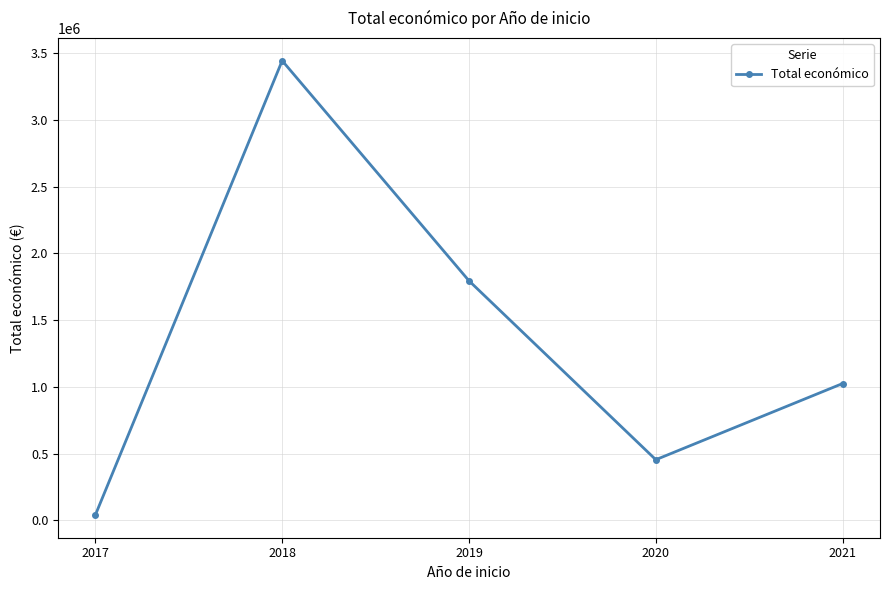

What is the value of the 1st point from the left?

40814